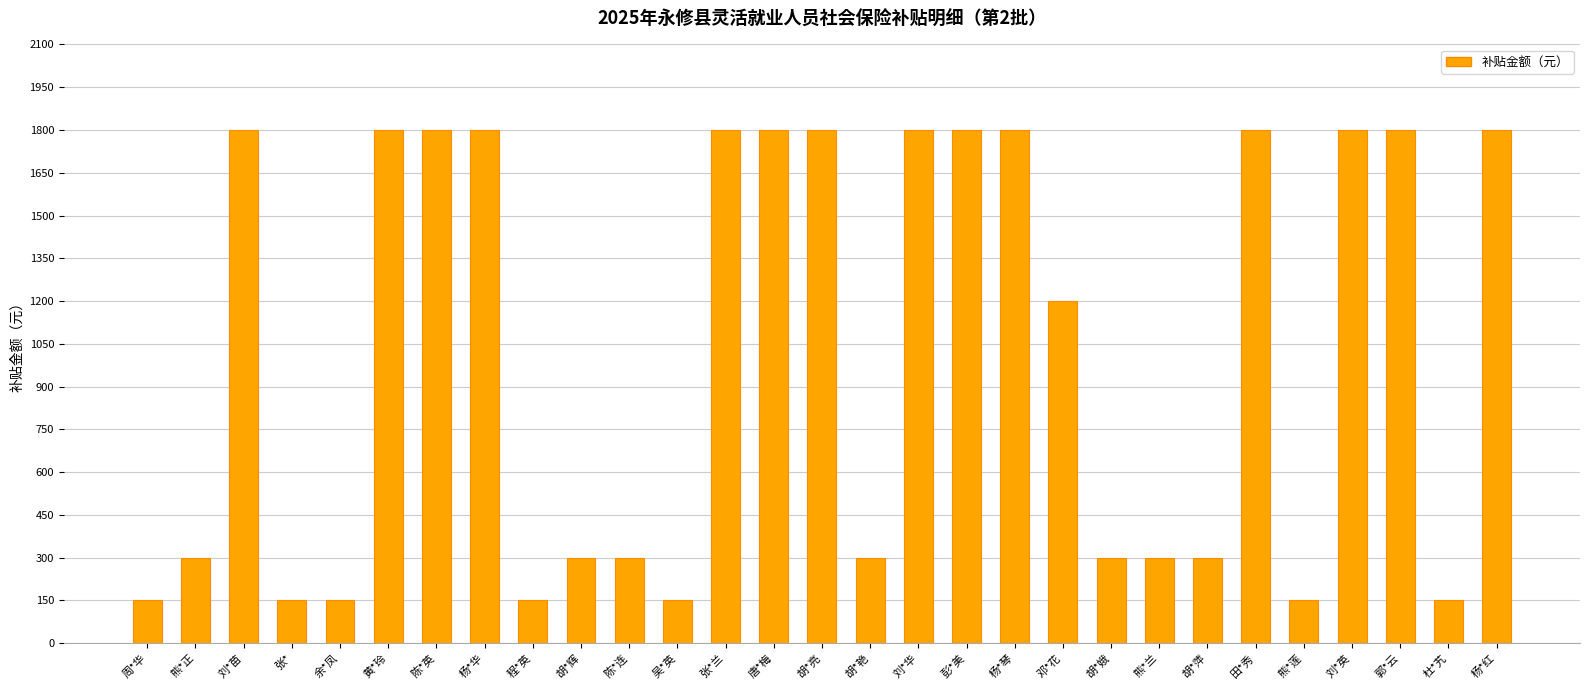

The chart shows a value of 150 at 杜*艽. True or false?

True